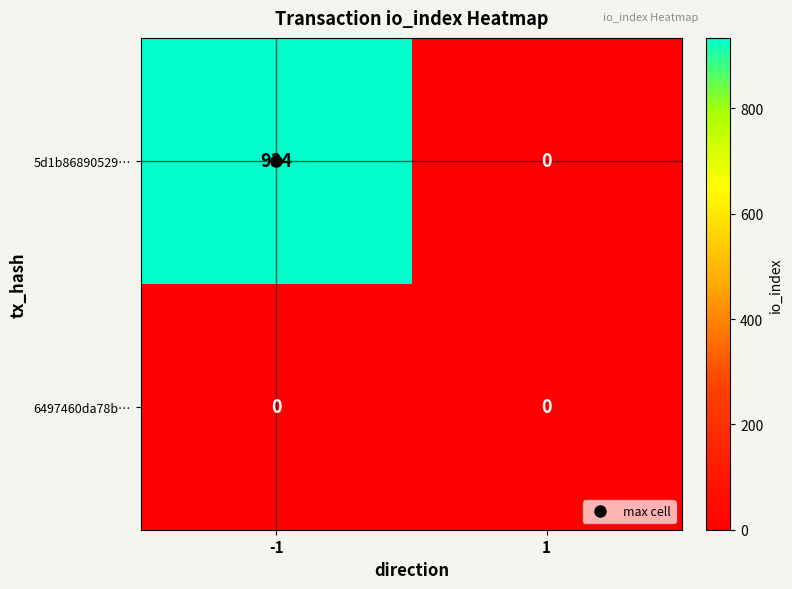

What is the sum of the 5d1b86890529… values at 1 and -1?

934